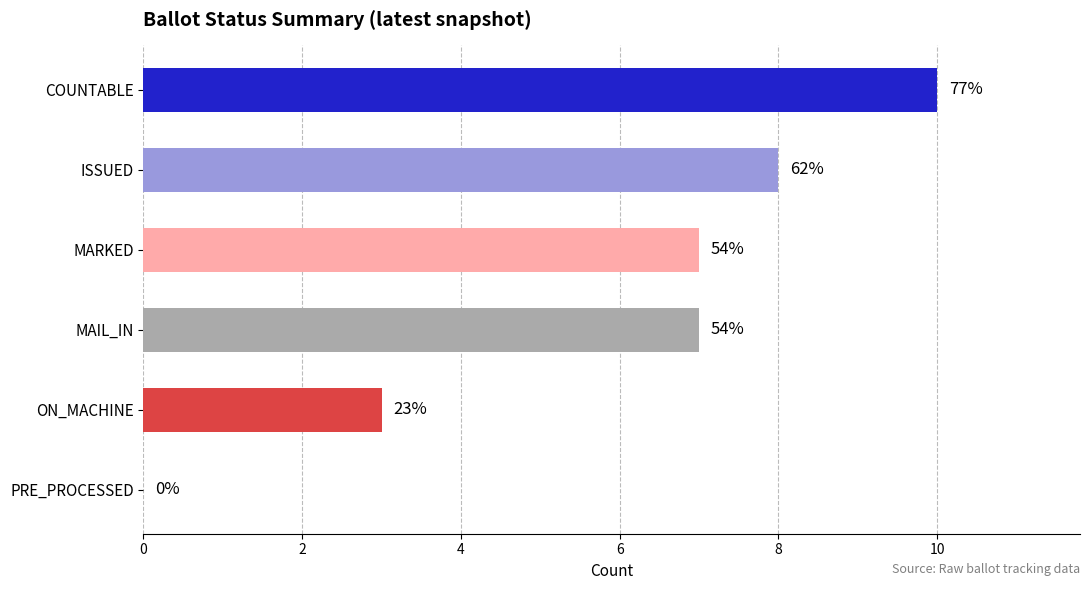

Are the bars horizontal?

Yes